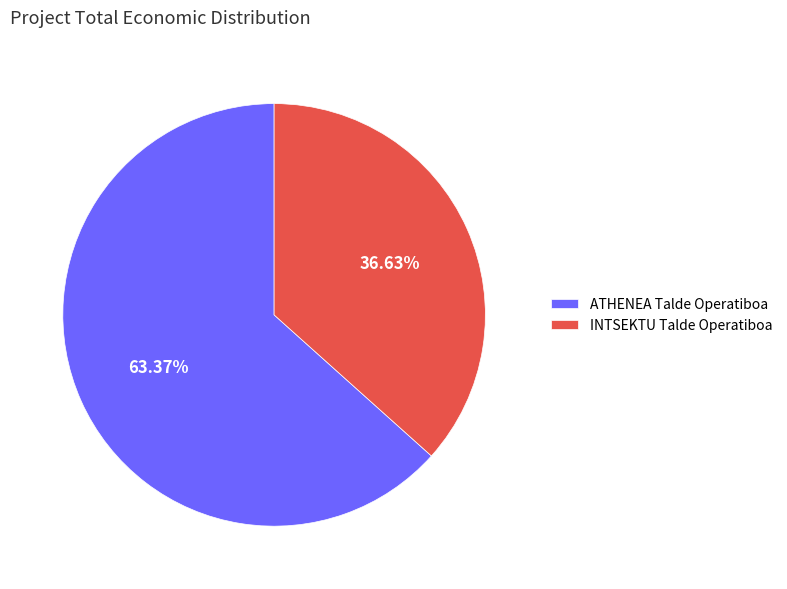

What is the majority slice?

ATHENEA Talde Operatiboa